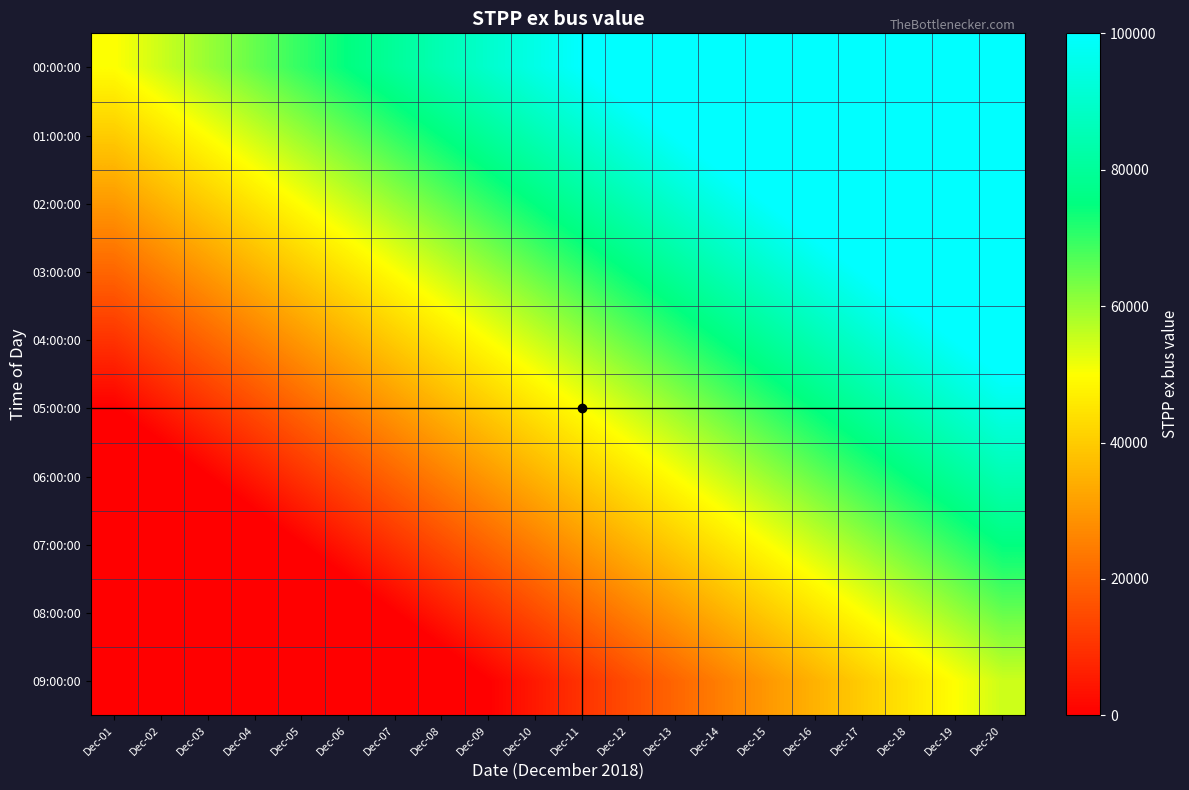

Reading left to right, transcribe all the data shown in this chart.

00:00:00: Dec-01=50000.0	Dec-02=55000.0	Dec-03=60000.0	Dec-04=65000.0	Dec-05=70000.0	Dec-06=75000.0	Dec-07=80000.0	Dec-08=85000.0	Dec-09=90000.0	Dec-10=95000.0	Dec-11=100000.0	Dec-12=105000.0	Dec-13=110000.0	Dec-14=115000.0	Dec-15=120000.0	Dec-16=125000.0	Dec-17=130000.0	Dec-18=135000.0	Dec-19=140000.0	Dec-20=145000.0
01:00:00: Dec-01=40000.0	Dec-02=45000.0	Dec-03=50000.0	Dec-04=55000.0	Dec-05=60000.0	Dec-06=65000.0	Dec-07=70000.0	Dec-08=75000.0	Dec-09=80000.0	Dec-10=85000.0	Dec-11=90000.0	Dec-12=95000.0	Dec-13=100000.0	Dec-14=105000.0	Dec-15=110000.0	Dec-16=115000.0	Dec-17=120000.0	Dec-18=125000.0	Dec-19=130000.0	Dec-20=135000.0
02:00:00: Dec-01=30000.0	Dec-02=35000.0	Dec-03=40000.0	Dec-04=45000.0	Dec-05=50000.0	Dec-06=55000.0	Dec-07=60000.0	Dec-08=65000.0	Dec-09=70000.0	Dec-10=75000.0	Dec-11=80000.0	Dec-12=85000.0	Dec-13=90000.0	Dec-14=95000.0	Dec-15=100000.0	Dec-16=105000.0	Dec-17=110000.0	Dec-18=115000.0	Dec-19=120000.0	Dec-20=125000.0
03:00:00: Dec-01=20000.0	Dec-02=25000.0	Dec-03=30000.0	Dec-04=35000.0	Dec-05=40000.0	Dec-06=45000.0	Dec-07=50000.0	Dec-08=55000.0	Dec-09=60000.0	Dec-10=65000.0	Dec-11=70000.0	Dec-12=75000.0	Dec-13=80000.0	Dec-14=85000.0	Dec-15=90000.0	Dec-16=95000.0	Dec-17=100000.0	Dec-18=105000.0	Dec-19=110000.0	Dec-20=115000.0
04:00:00: Dec-01=10000.0	Dec-02=15000.0	Dec-03=20000.0	Dec-04=25000.0	Dec-05=30000.0	Dec-06=35000.0	Dec-07=40000.0	Dec-08=45000.0	Dec-09=50000.0	Dec-10=55000.0	Dec-11=60000.0	Dec-12=65000.0	Dec-13=70000.0	Dec-14=75000.0	Dec-15=80000.0	Dec-16=85000.0	Dec-17=90000.0	Dec-18=95000.0	Dec-19=100000.0	Dec-20=105000.0
05:00:00: Dec-01=0.0	Dec-02=5000.0	Dec-03=10000.0	Dec-04=15000.0	Dec-05=20000.0	Dec-06=25000.0	Dec-07=30000.0	Dec-08=35000.0	Dec-09=40000.0	Dec-10=45000.0	Dec-11=50000.0	Dec-12=55000.0	Dec-13=60000.0	Dec-14=65000.0	Dec-15=70000.0	Dec-16=75000.0	Dec-17=80000.0	Dec-18=85000.0	Dec-19=90000.0	Dec-20=95000.0
06:00:00: Dec-01=-10000.0	Dec-02=-5000.0	Dec-03=0.0	Dec-04=5000.0	Dec-05=10000.0	Dec-06=15000.0	Dec-07=20000.0	Dec-08=25000.0	Dec-09=30000.0	Dec-10=35000.0	Dec-11=40000.0	Dec-12=45000.0	Dec-13=50000.0	Dec-14=55000.0	Dec-15=60000.0	Dec-16=65000.0	Dec-17=70000.0	Dec-18=75000.0	Dec-19=80000.0	Dec-20=85000.0
07:00:00: Dec-01=-20000.0	Dec-02=-15000.0	Dec-03=-10000.0	Dec-04=-5000.0	Dec-05=0.0	Dec-06=5000.0	Dec-07=10000.0	Dec-08=15000.0	Dec-09=20000.0	Dec-10=25000.0	Dec-11=30000.0	Dec-12=35000.0	Dec-13=40000.0	Dec-14=45000.0	Dec-15=50000.0	Dec-16=55000.0	Dec-17=60000.0	Dec-18=65000.0	Dec-19=70000.0	Dec-20=75000.0
08:00:00: Dec-01=-30000.0	Dec-02=-25000.0	Dec-03=-20000.0	Dec-04=-15000.0	Dec-05=-10000.0	Dec-06=-5000.0	Dec-07=0.0	Dec-08=5000.0	Dec-09=10000.0	Dec-10=15000.0	Dec-11=20000.0	Dec-12=25000.0	Dec-13=30000.0	Dec-14=35000.0	Dec-15=40000.0	Dec-16=45000.0	Dec-17=50000.0	Dec-18=55000.0	Dec-19=60000.0	Dec-20=65000.0
09:00:00: Dec-01=-40000.0	Dec-02=-35000.0	Dec-03=-30000.0	Dec-04=-25000.0	Dec-05=-20000.0	Dec-06=-15000.0	Dec-07=-10000.0	Dec-08=-5000.0	Dec-09=0.0	Dec-10=5000.0	Dec-11=10000.0	Dec-12=15000.0	Dec-13=20000.0	Dec-14=25000.0	Dec-15=30000.0	Dec-16=35000.0	Dec-17=40000.0	Dec-18=45000.0	Dec-19=50000.0	Dec-20=55000.0